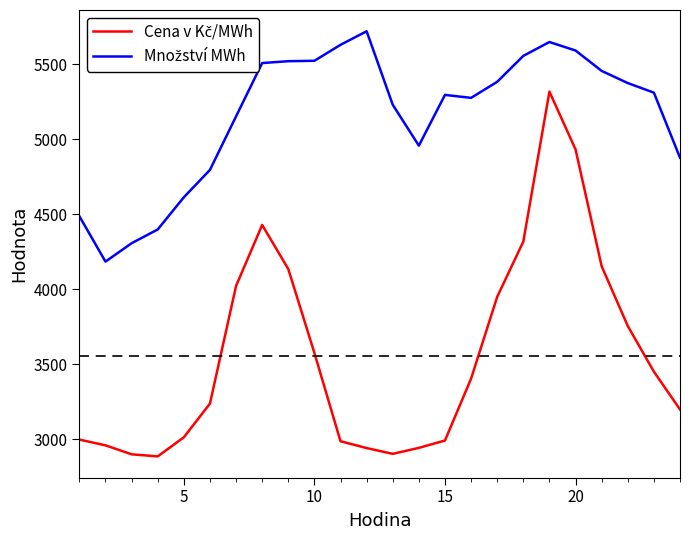

What is the total value across all series at 5?

7626.6